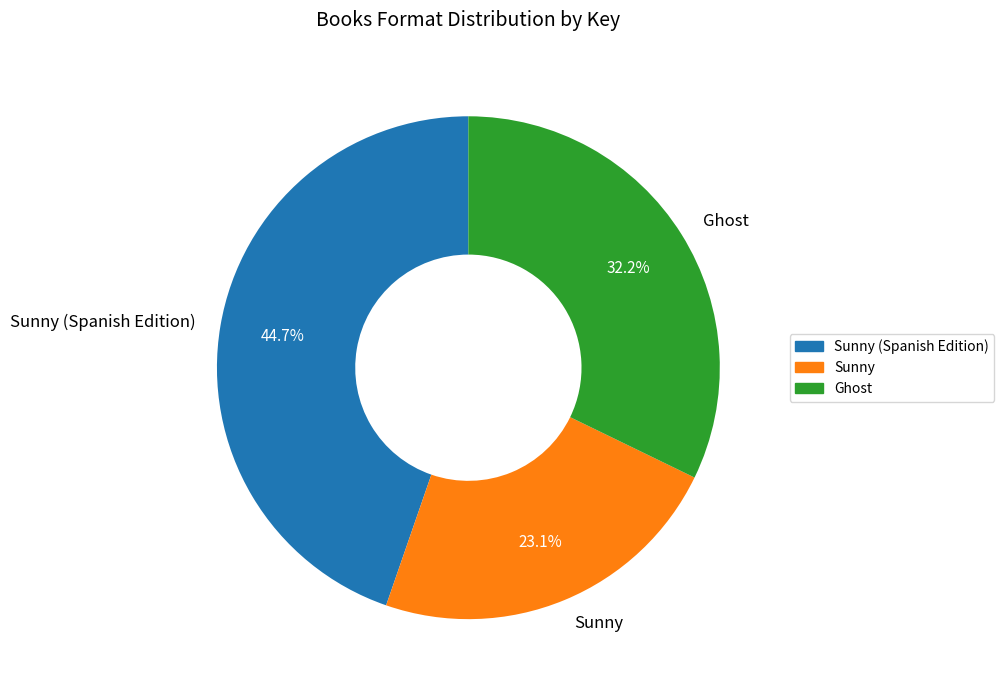

The Sunny slice represents 23% of the pie. True or false?

True